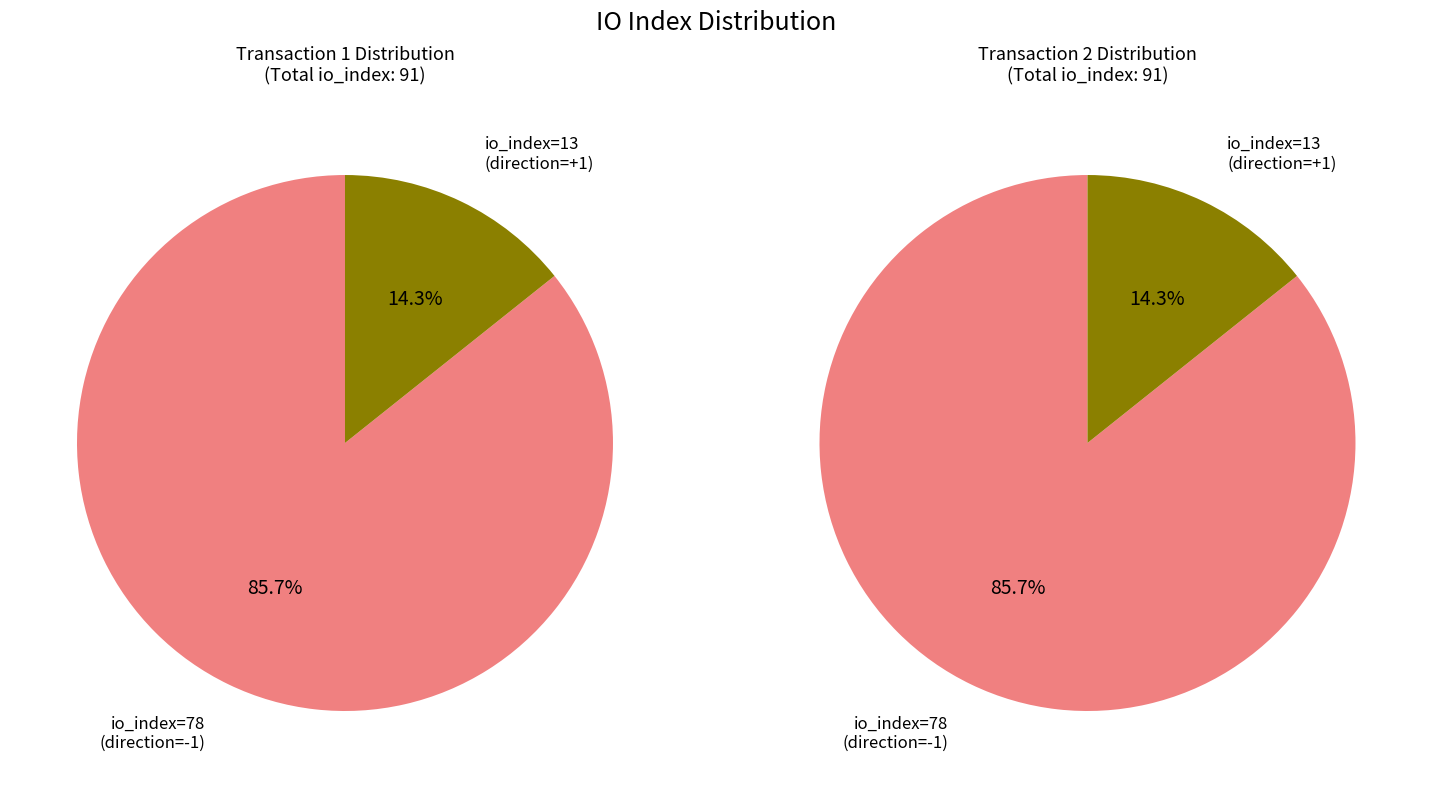

To the nearest percent, what is the combined percentage of io_index=78 (direction=-1) and io_index=13 (direction=1)?

100%